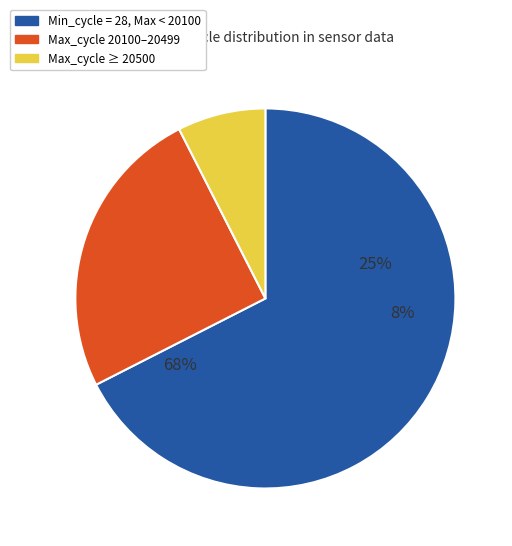

Is 28 the majority of the pie?

No